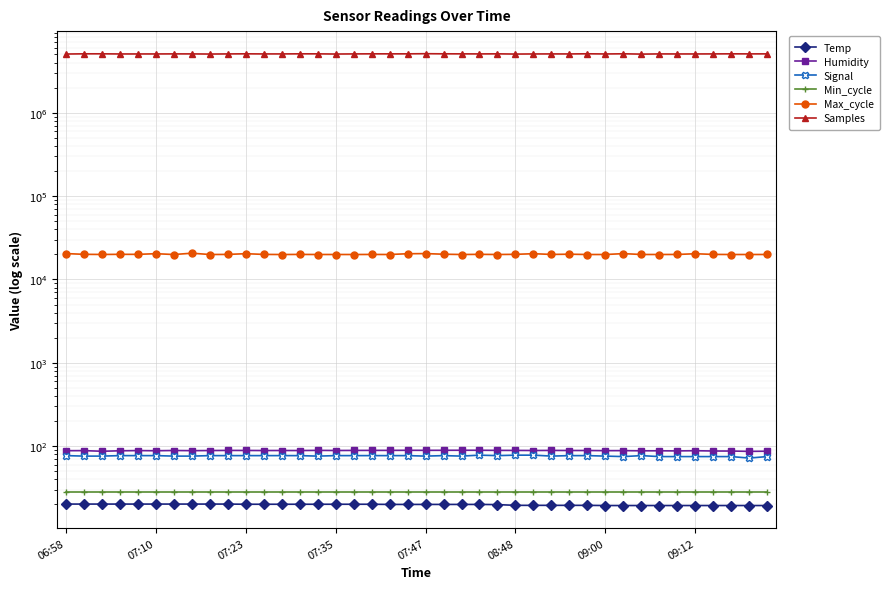

The Samples series shows 8973029.7 at 24. True or false?

False